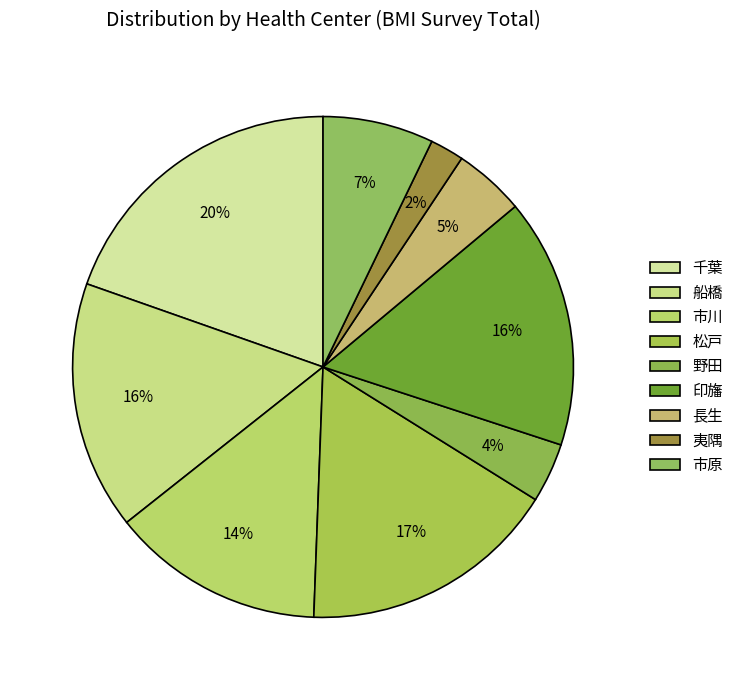

Count the number of slices in the pie.

9